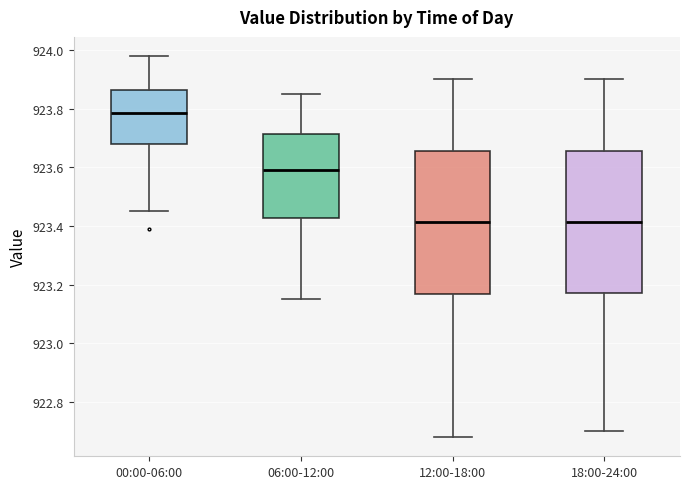

Reading left to right, read every box against the y-axis: the position of its median line, the range the box covers, and the ends of its whiskers. The values are not printed on the chart, so give them approximately, as read against the axis.

00:00-06:00: median 923.78, box 923.68 to 923.86, whiskers 923.46 to 923.98
06:00-12:00: median 923.60, box 923.42 to 923.72, whiskers 923.16 to 923.86
12:00-18:00: median 923.42, box 923.16 to 923.66, whiskers 922.68 to 923.90
18:00-24:00: median 923.42, box 923.18 to 923.66, whiskers 922.70 to 923.90